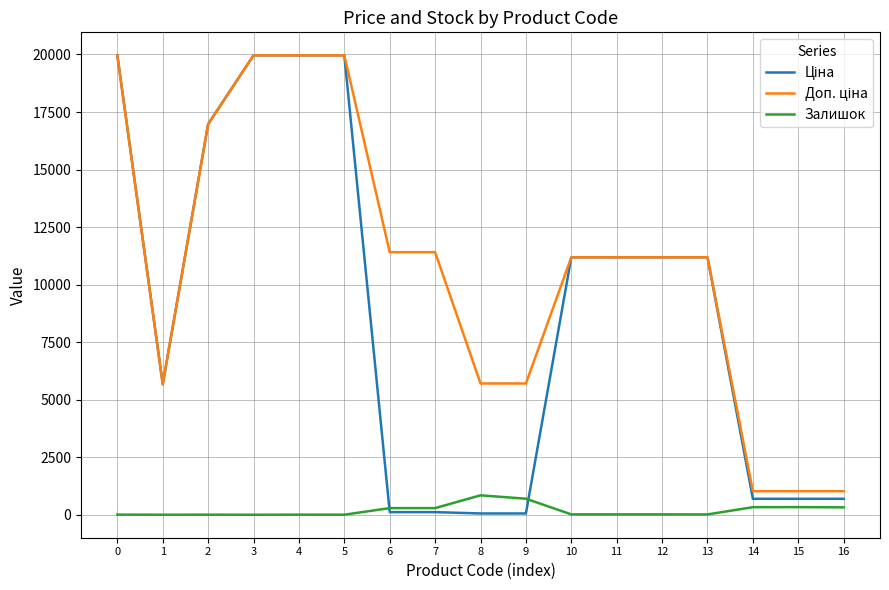

Count the number of categories in the chart.

17